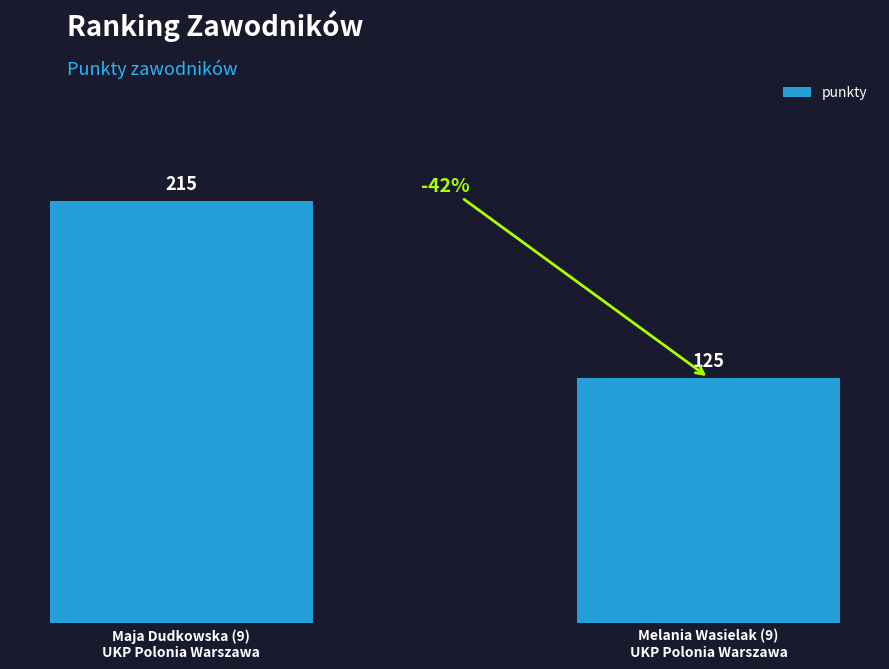

Reading left to right, list all the values displayed in this chart.

215	125